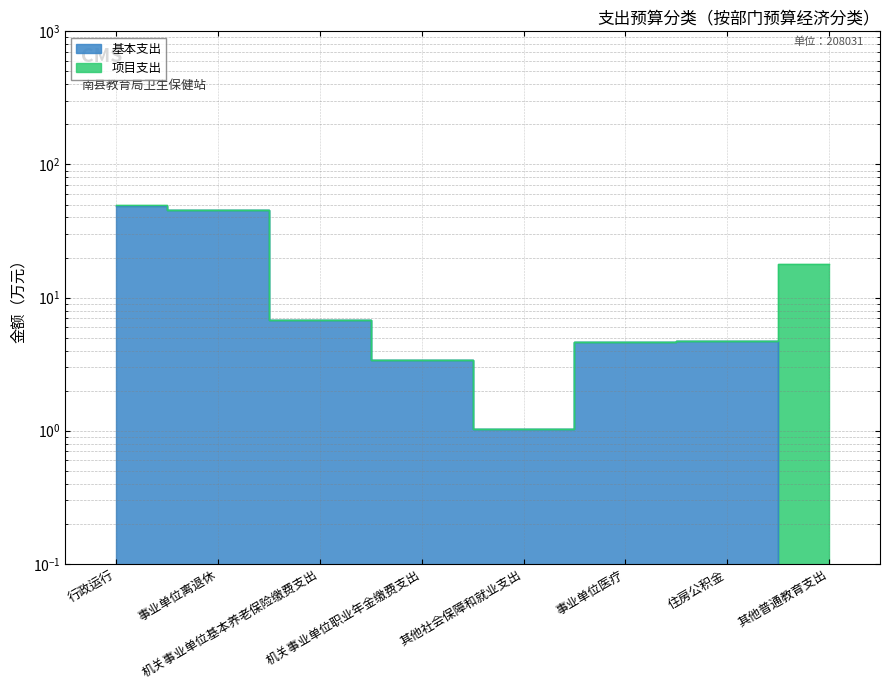

Rank the categories by value from lowest to highest.

其他普通教育支出, 其他社会保障和就业支出, 机关事业单位职业年金缴费支出, 事业单位医疗, 住房公积金, 机关事业单位基本养老保险缴费支出, 事业单位离退休, 行政运行